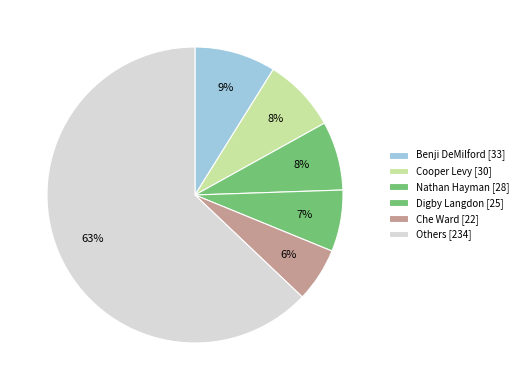

Count the number of slices in the pie.

6